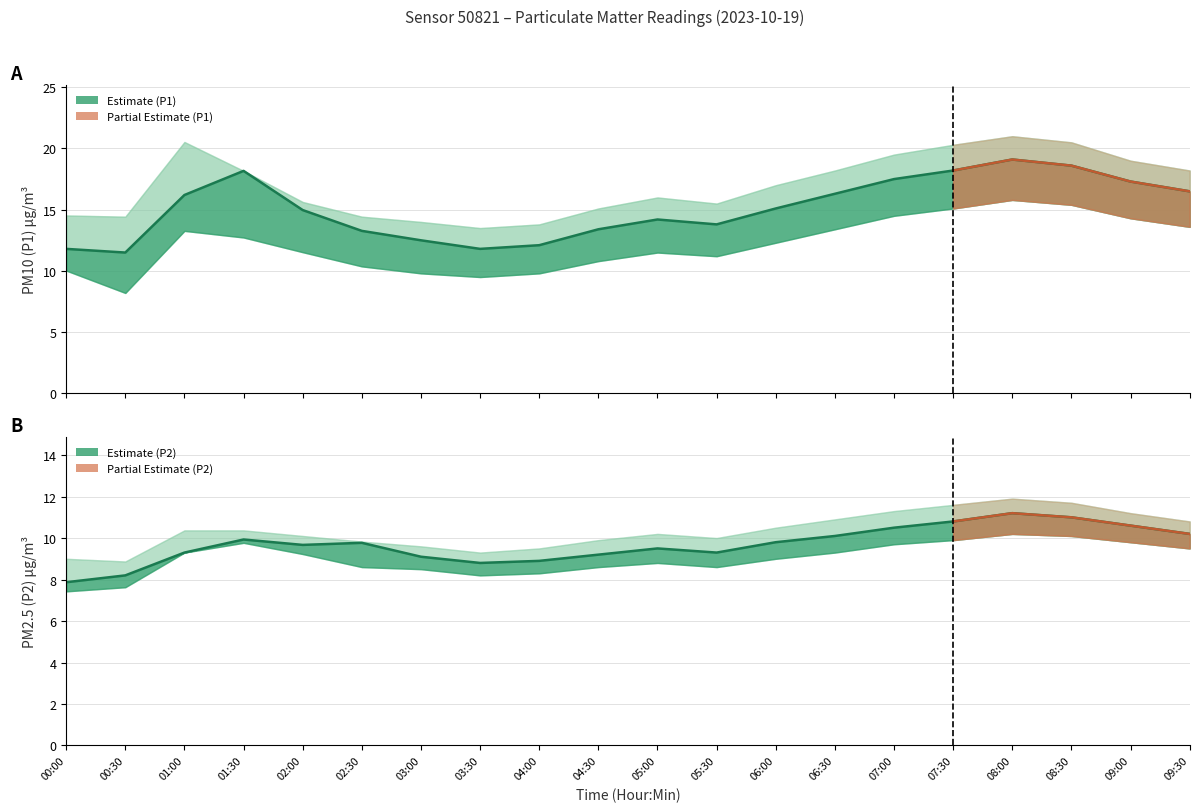

What is the highest value of the P2 series?

11.2